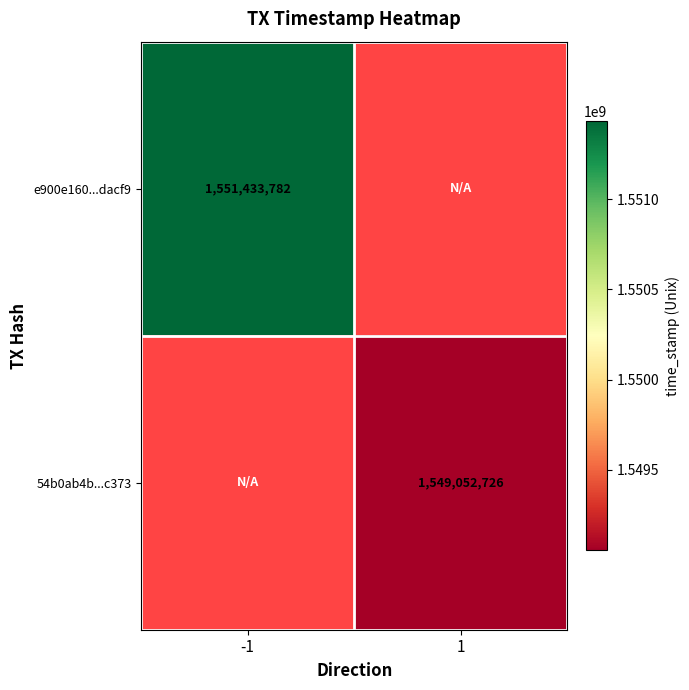

The 54b0ab4b...c373 series shows 1549052726 at 1. True or false?

True